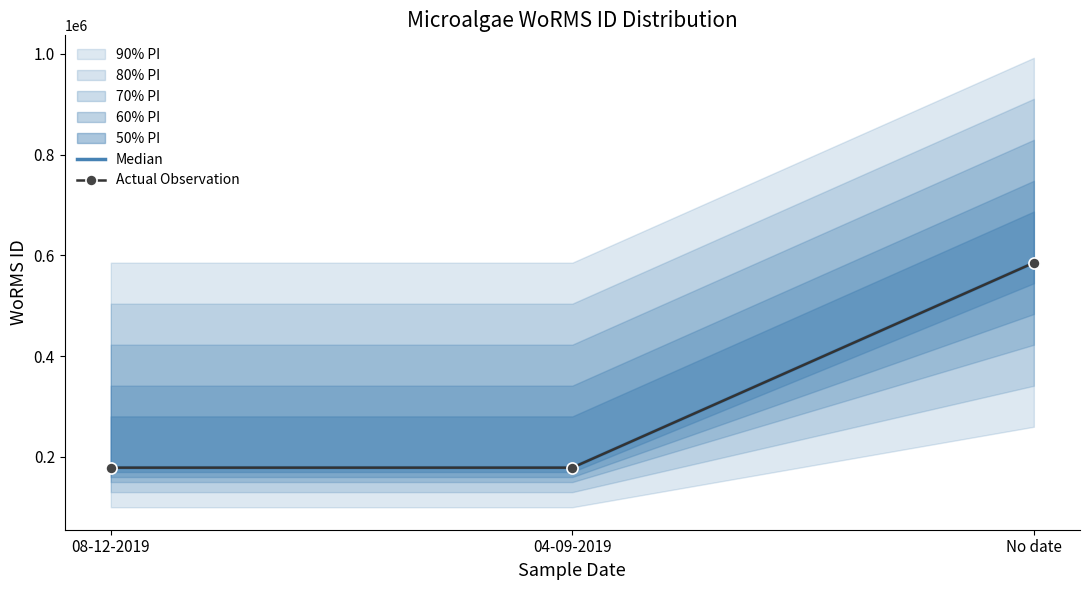

At which label is Actual Observation closest to 382010?

04-09-2019